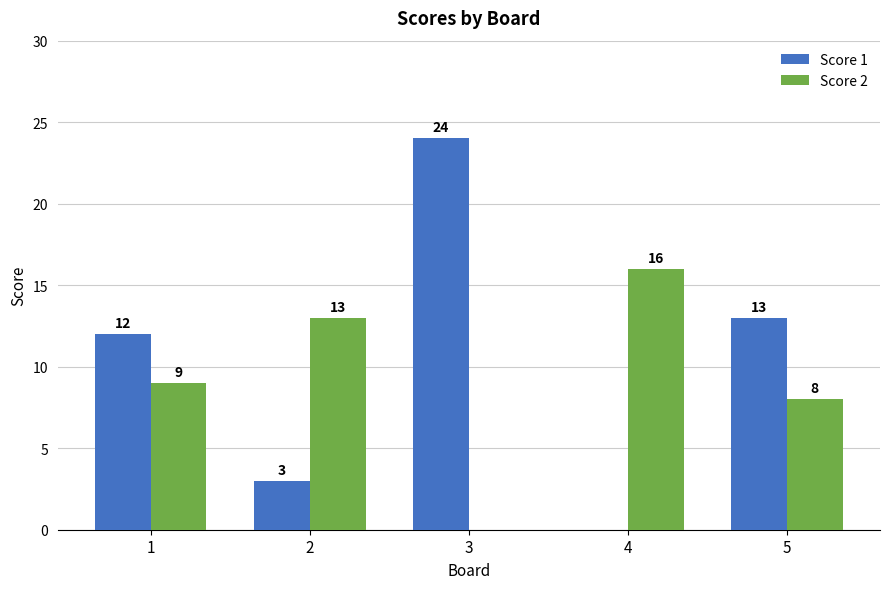

Between 3 and 5, which series saw the biggest shift?

Score 1